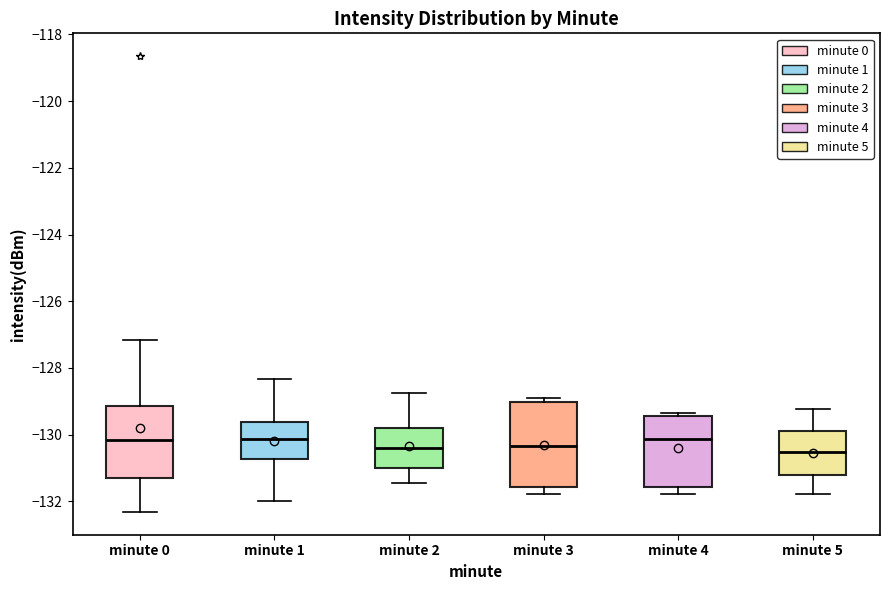

Reading left to right, read every box against the y-axis: the position of its median line, the range the box covers, and the ends of its whiskers. The values are not printed on the chart, so give them approximately, as read against the axis.

minute 0: median -130.2, box -131.4 to -129.2, whiskers -132.4 to -127.2
minute 1: median -130.2, box -130.8 to -129.6, whiskers -132.0 to -128.4
minute 2: median -130.4, box -131.0 to -129.8, whiskers -131.4 to -128.8
minute 3: median -130.4, box -131.6 to -129.0, whiskers -131.8 to -129.0 (just above the box's upper edge)
minute 4: median -130.2, box -131.6 to -129.4, whiskers -131.8 to -129.4 (just above the box's upper edge)
minute 5: median -130.6, box -131.2 to -130.0, whiskers -131.8 to -129.2